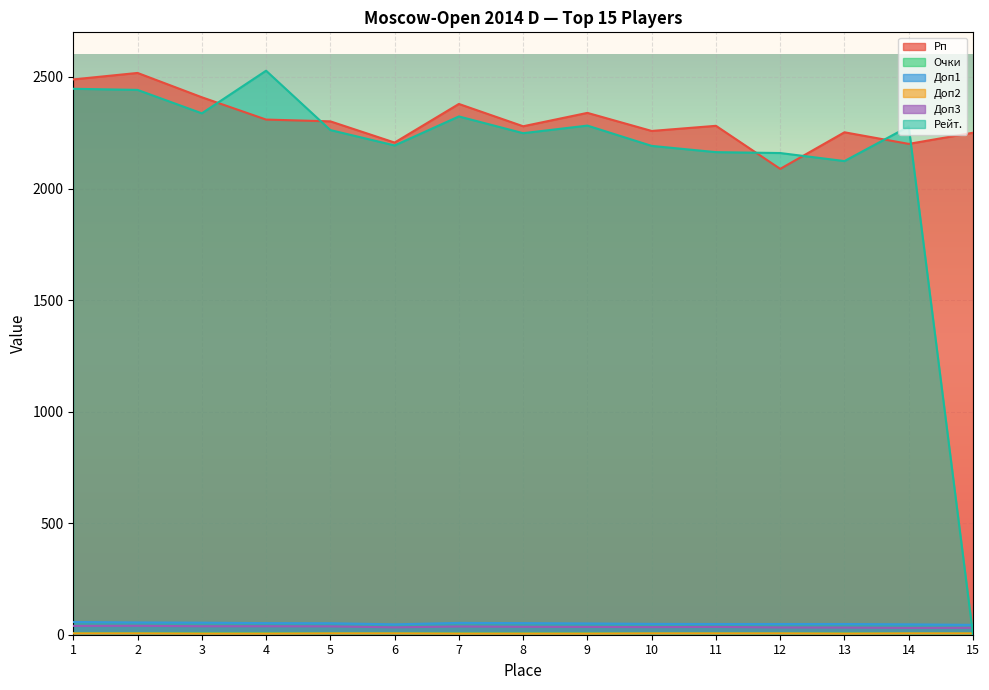

The Доп3 series shows 55.2 at 1. True or false?

False